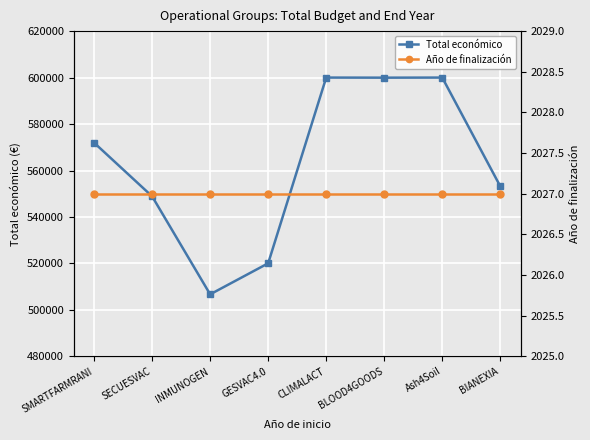

What is the smallest value displayed?

2027